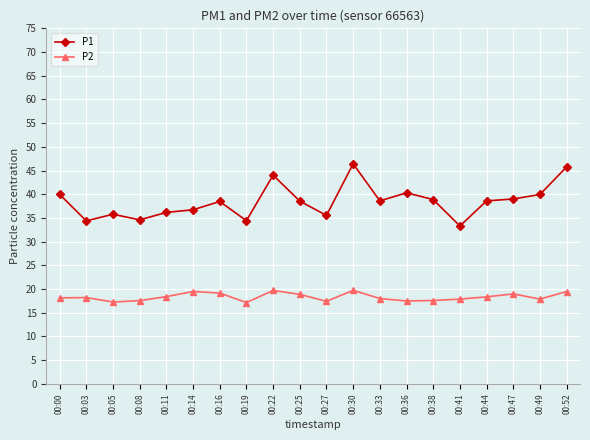

True or false: P1 has more than 1 points higher than both neighbors.

True